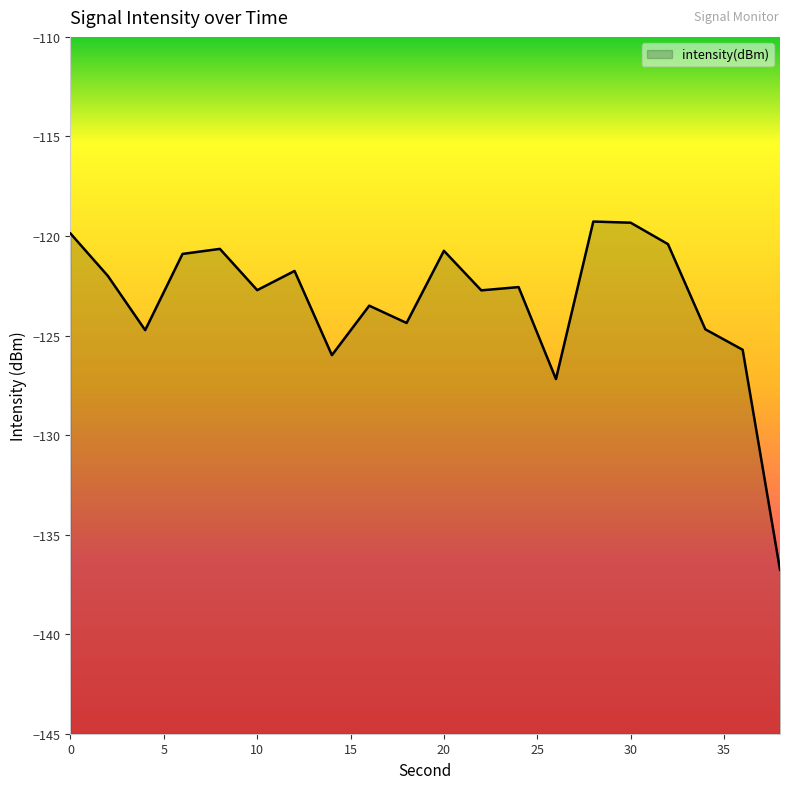

What is the approximate value at 36?

-125.7